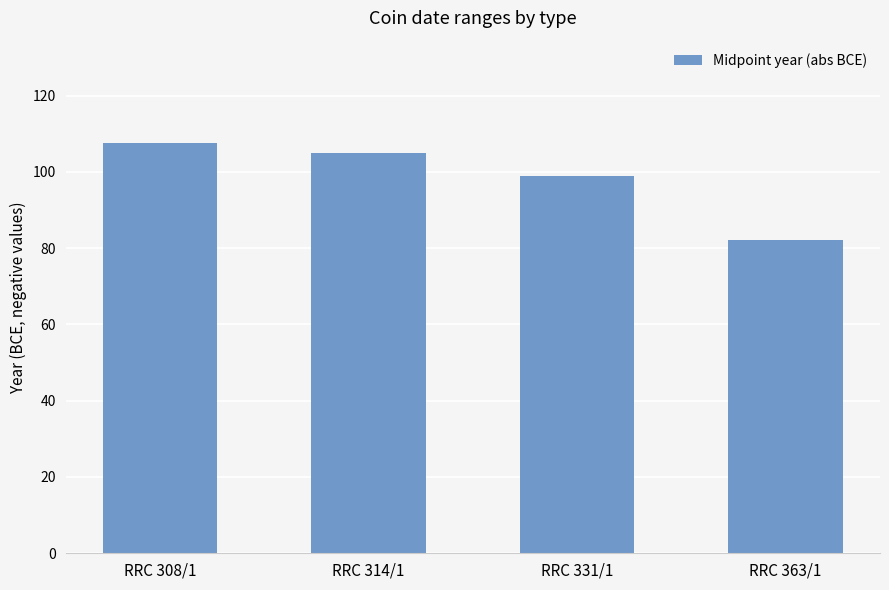

Read the value at RRC 331/1.

99.0